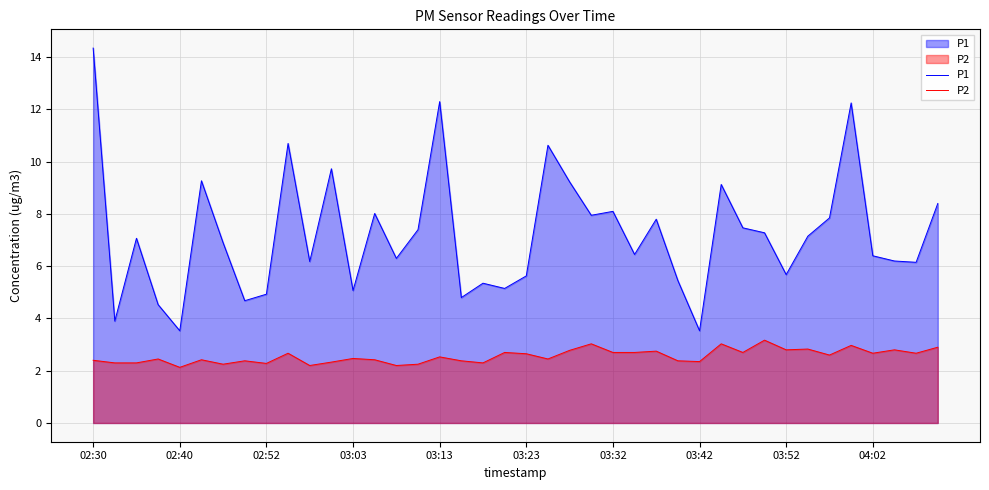

At which category is the sum across all series the highest?

02:30